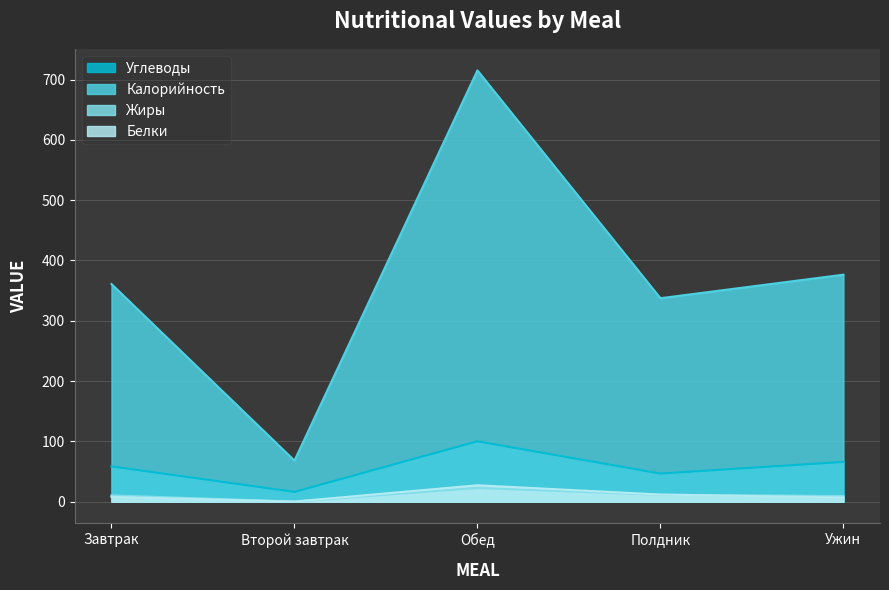

What is the spread (max minus min) of values at Ужин?

369.4